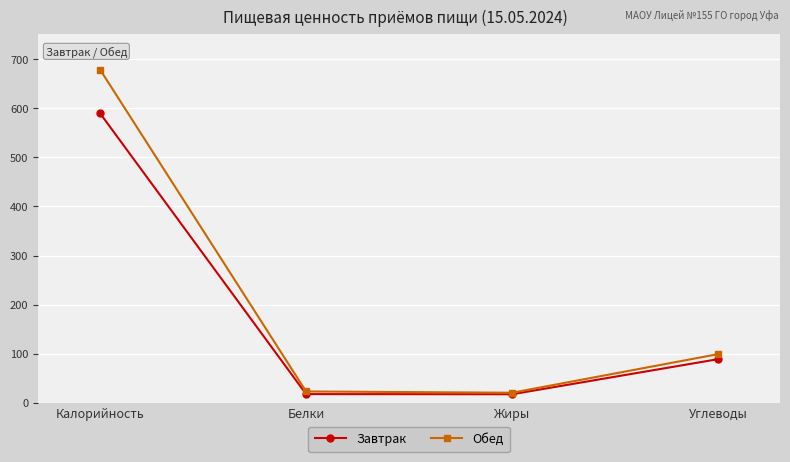

What is the difference between the Обед values at Калорийность and Белки?

655.2